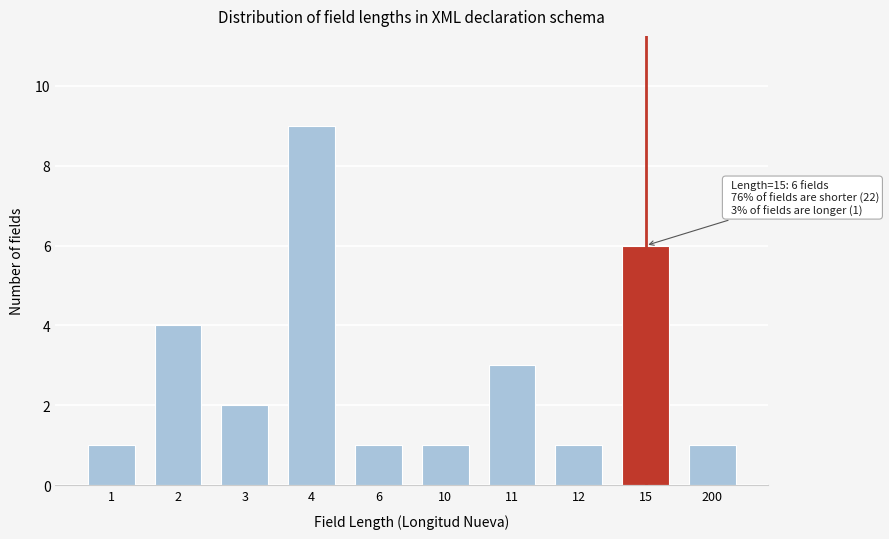

Reading left to right, what are all the values shown in this chart?

1=1	2=4	3=2	4=9	6=1	10=1	11=3	12=1	15=6	200=1